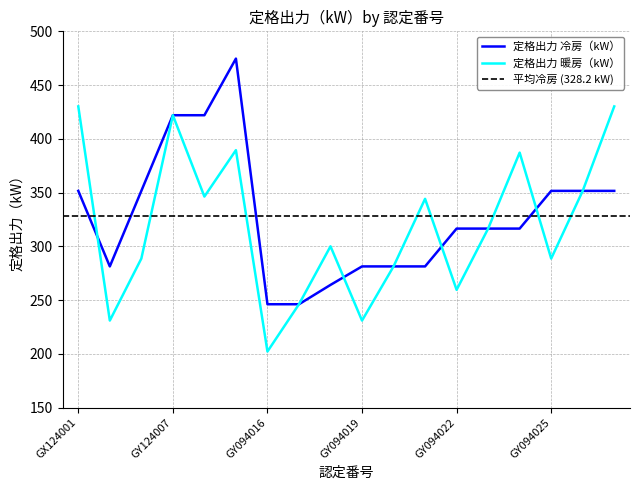

What is the label of the 3rd point from the left?

GX122011